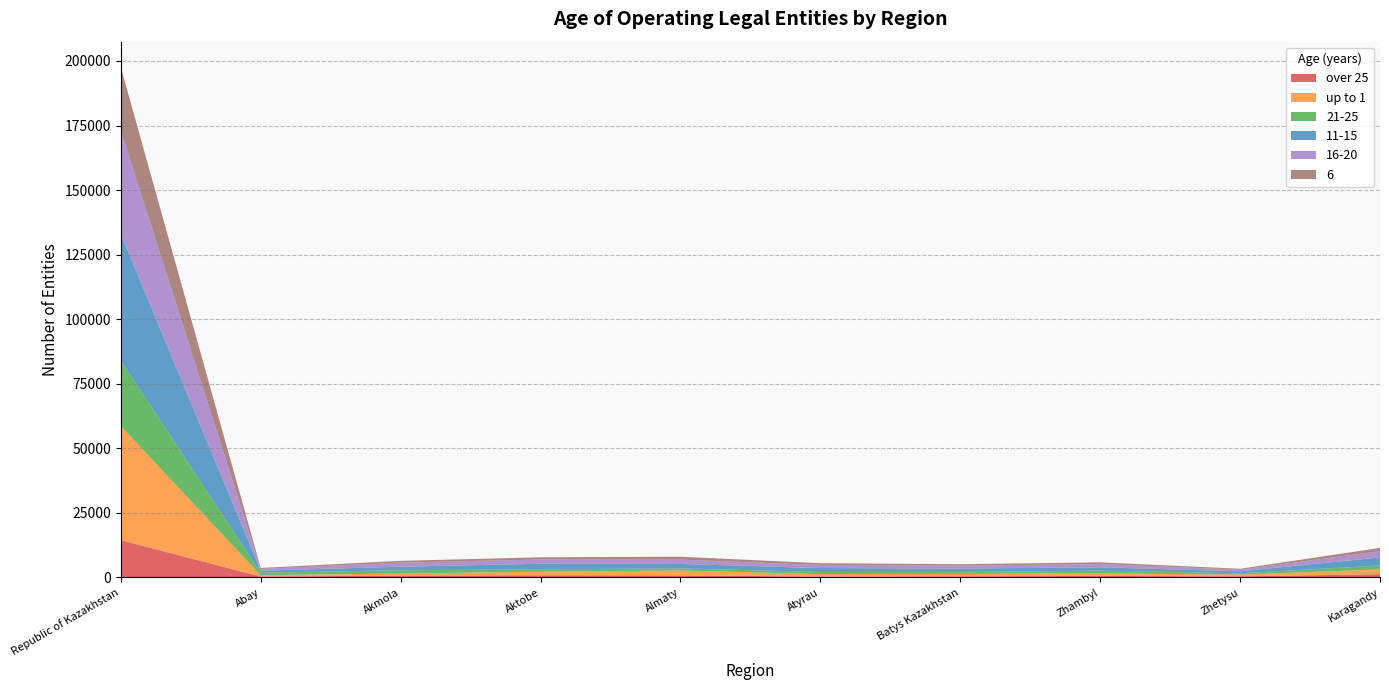

Reading left to right, transcribe all the data shown in this chart.

over 25: 14444	358	747	857	804	364	469	602	451	1261
up to 1: 44187	501	799	1381	1933	932	942	974	675	1848
21-25: 25334	994	1238	931	789	821	735	1056	509	1517
11-15: 49028	775	1394	2136	1707	1531	1299	1306	746	3137
16-20: 40158	680	1578	1649	1661	1219	1125	1252	608	2420
6: 24443	380	678	851	1133	647	566	653	375	1266